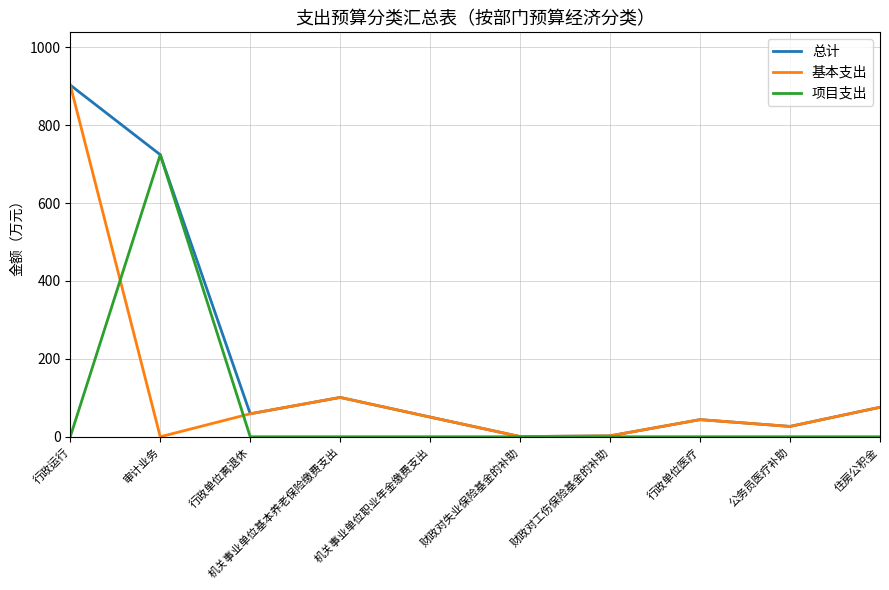

Is it true that 项目支出 equals 0.0 at 机关事业单位基本养老保险缴费支出?

True